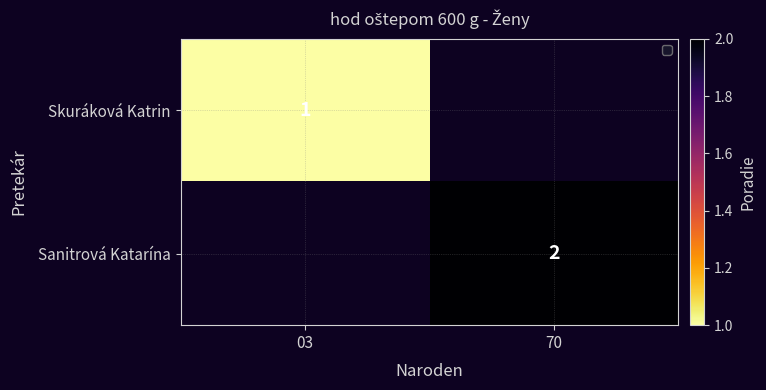

At how many categories does at least one series exceed 1?

1